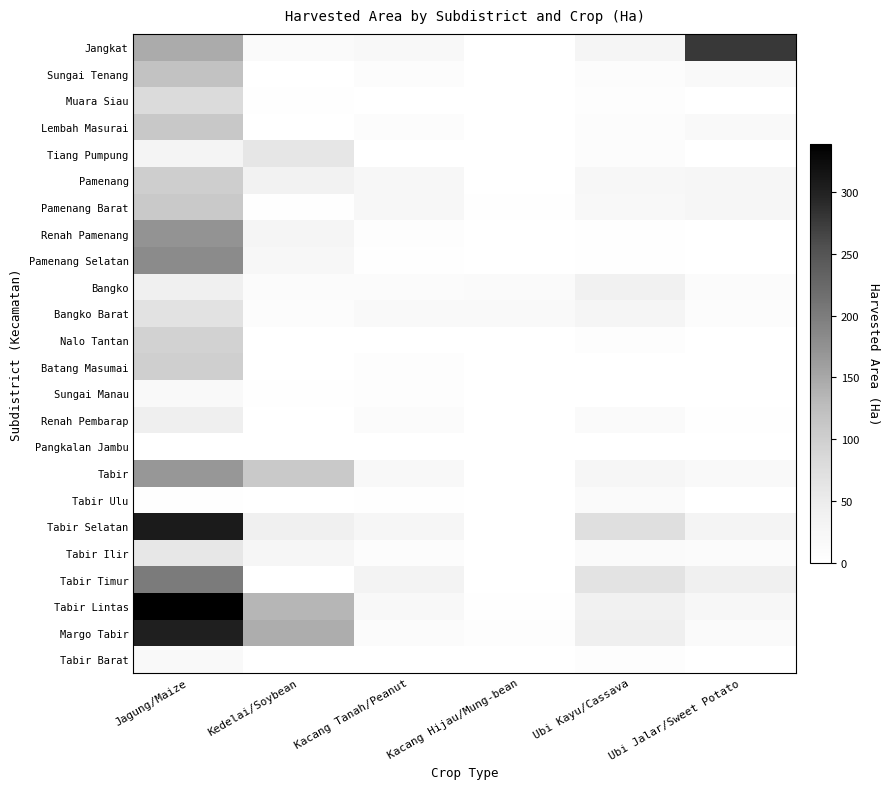

At how many categories does at least one series exceed 189?

2